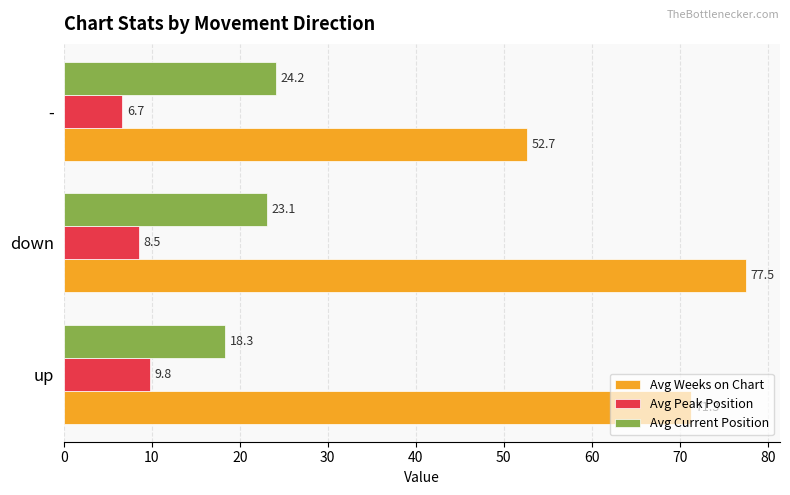

What are all the series names shown in the legend?

Avg Weeks on Chart, Avg Peak Position, Avg Current Position